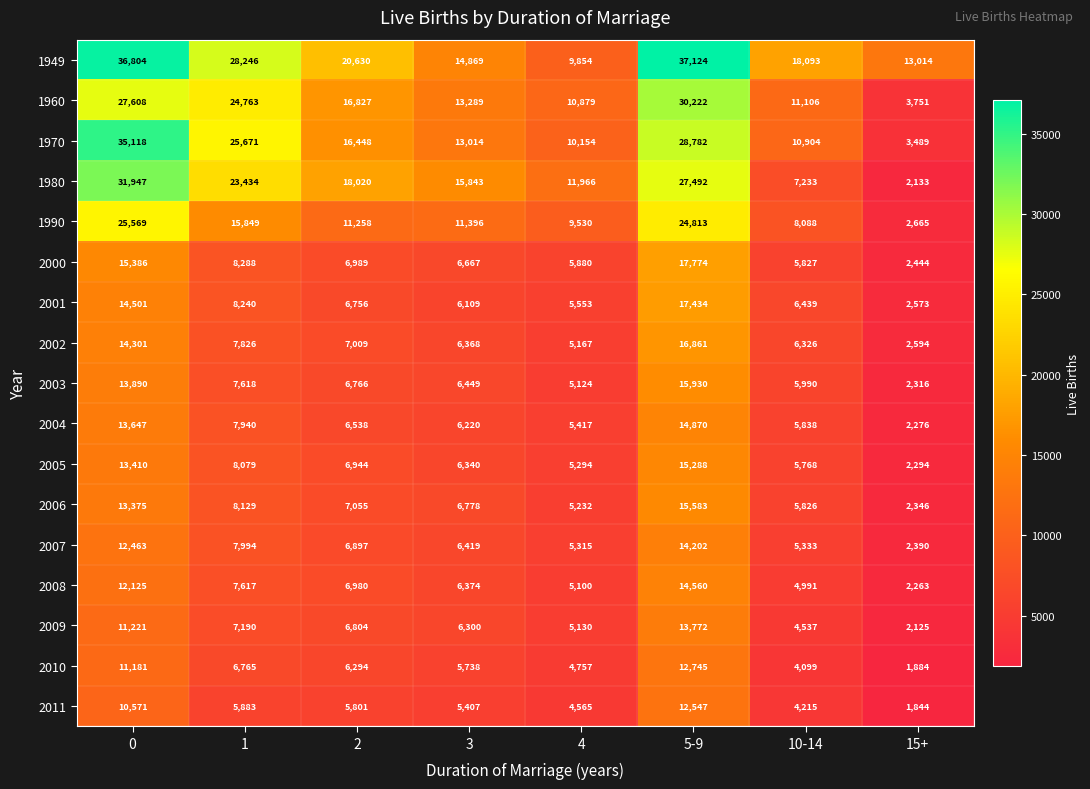

What is the total value across all series at 15+?

52401